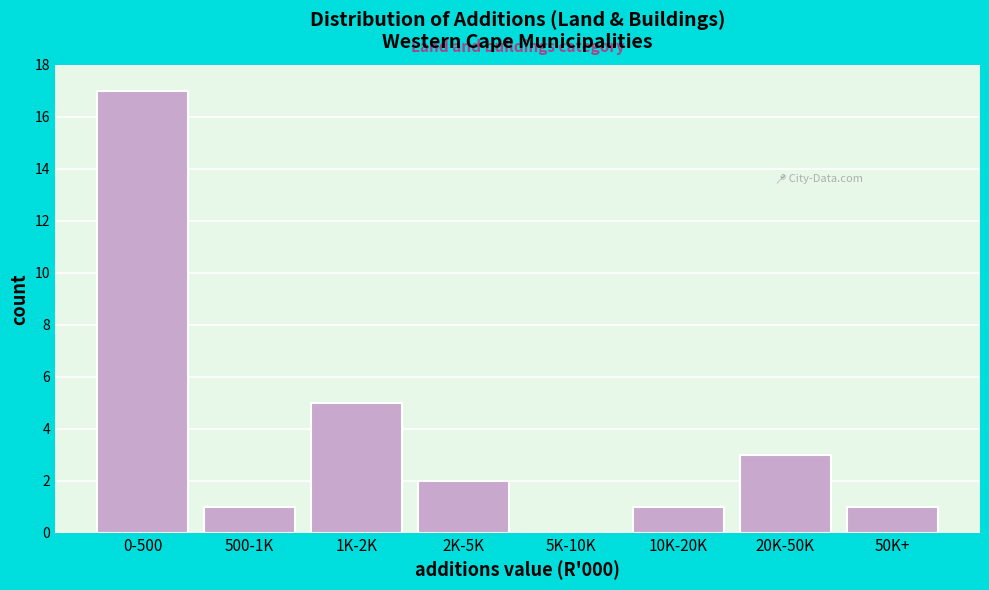

Reading left to right, transcribe all the data shown in this chart.

0-500=17	500-1K=1	1K-2K=5	2K-5K=2	5K-10K=0	10K-20K=1	20K-50K=3	50K+=1